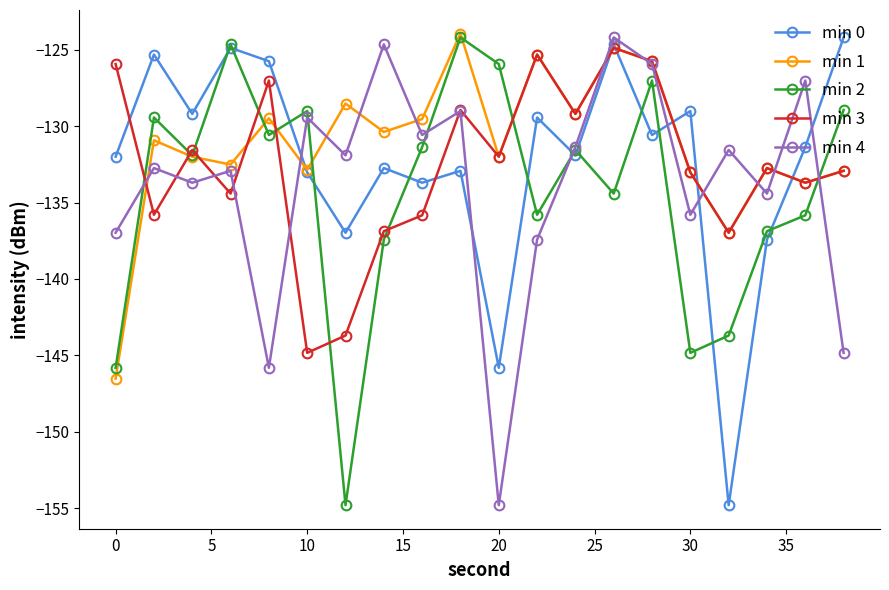

What is the value of the min 4 point at the 12th from the left?

-137.4